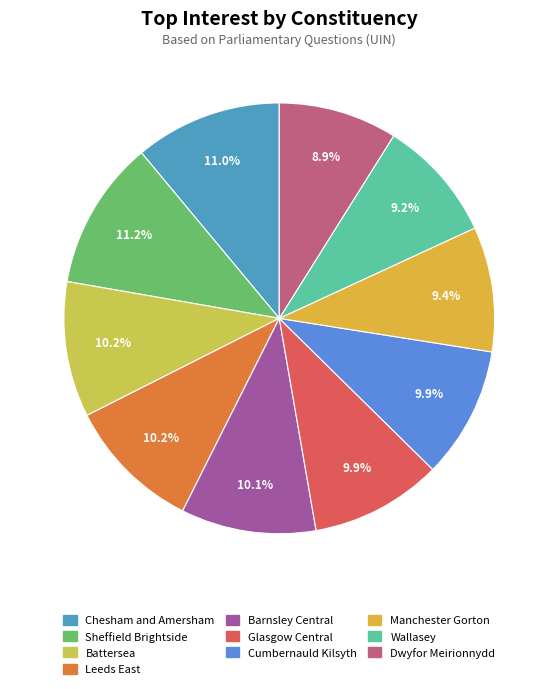

How many slices are in this pie chart?

10